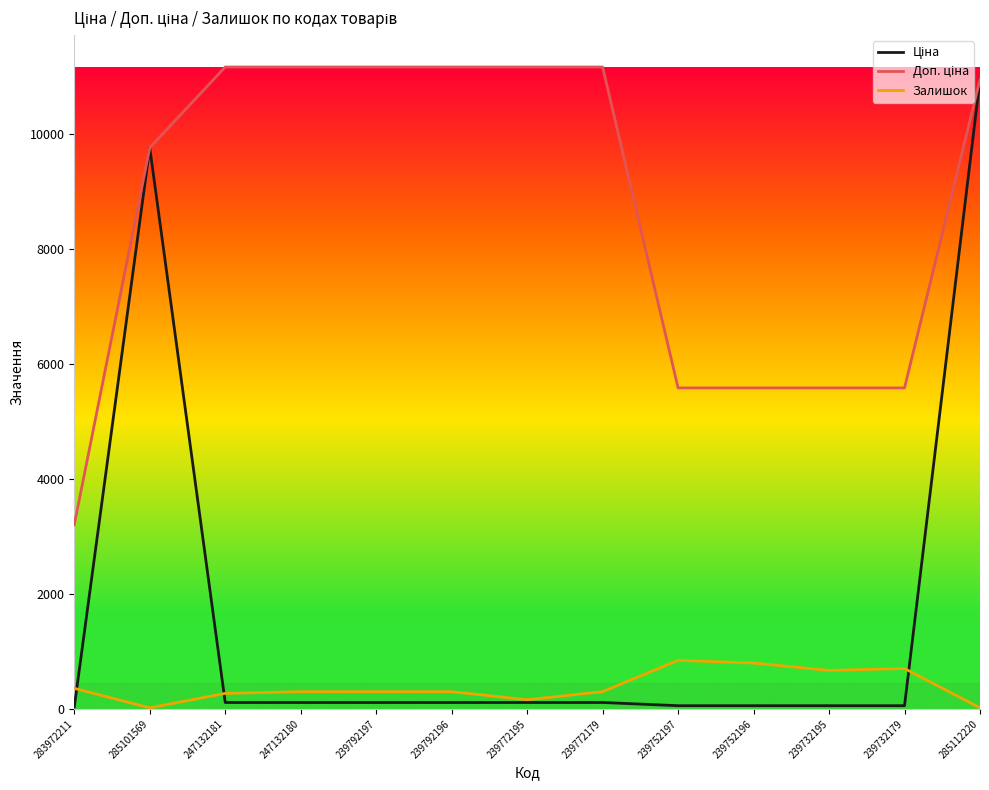

At which category is the sum across all series the highest?

285112220